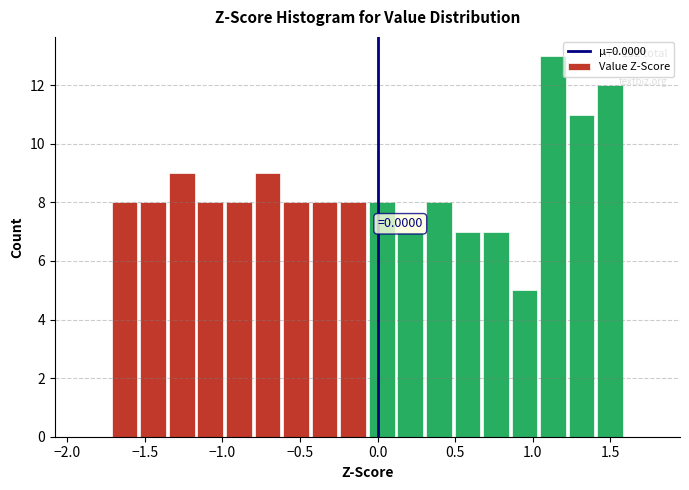

Read against the x-axis, roughly where is the centre of the tallest bar?

1.15